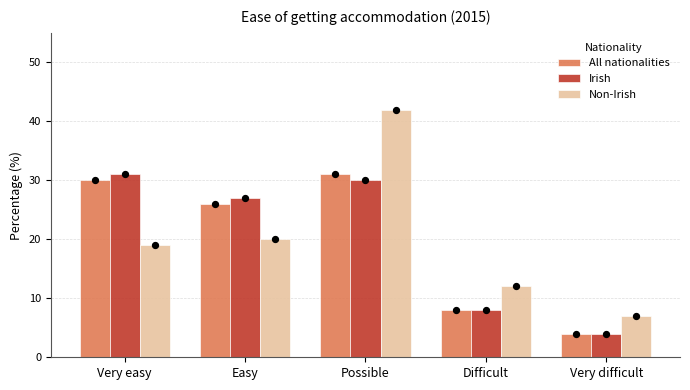

Which series contains the highest Y value?

Non-Irish